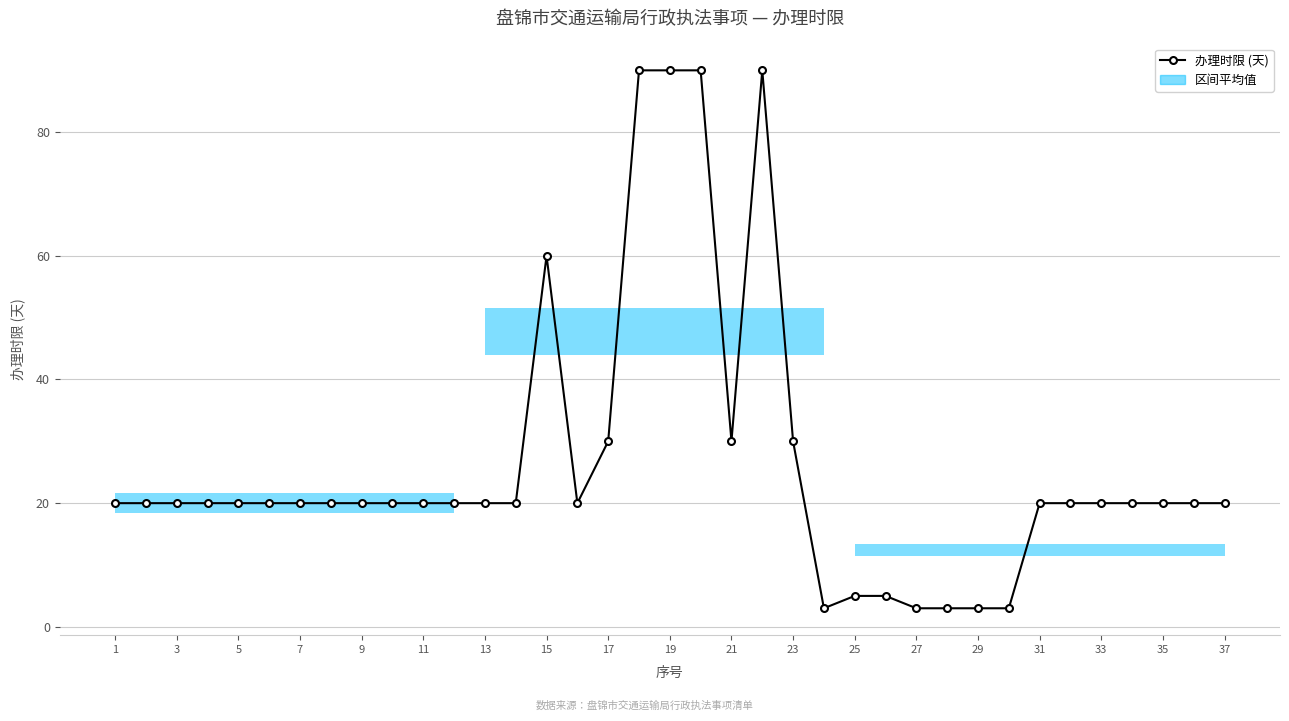

How many data points does each series have?

37